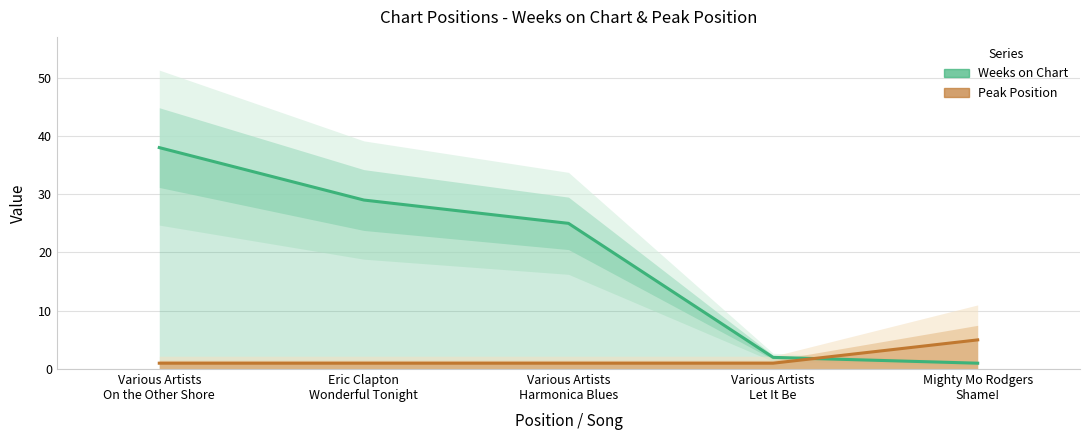

Does the chart have visible grid lines?

Yes